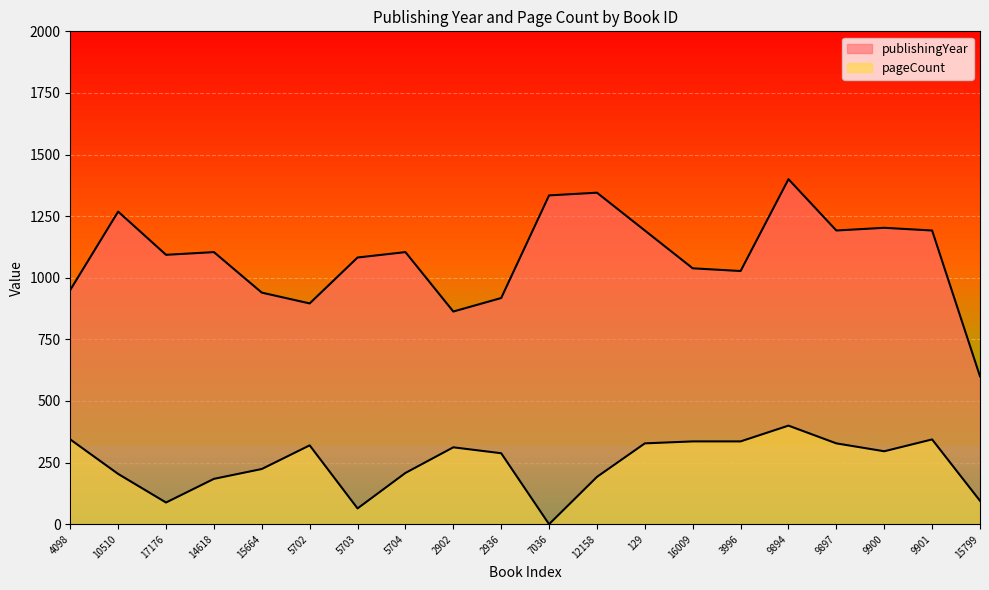

Where does the publishingYear series first go above 1104?

10510